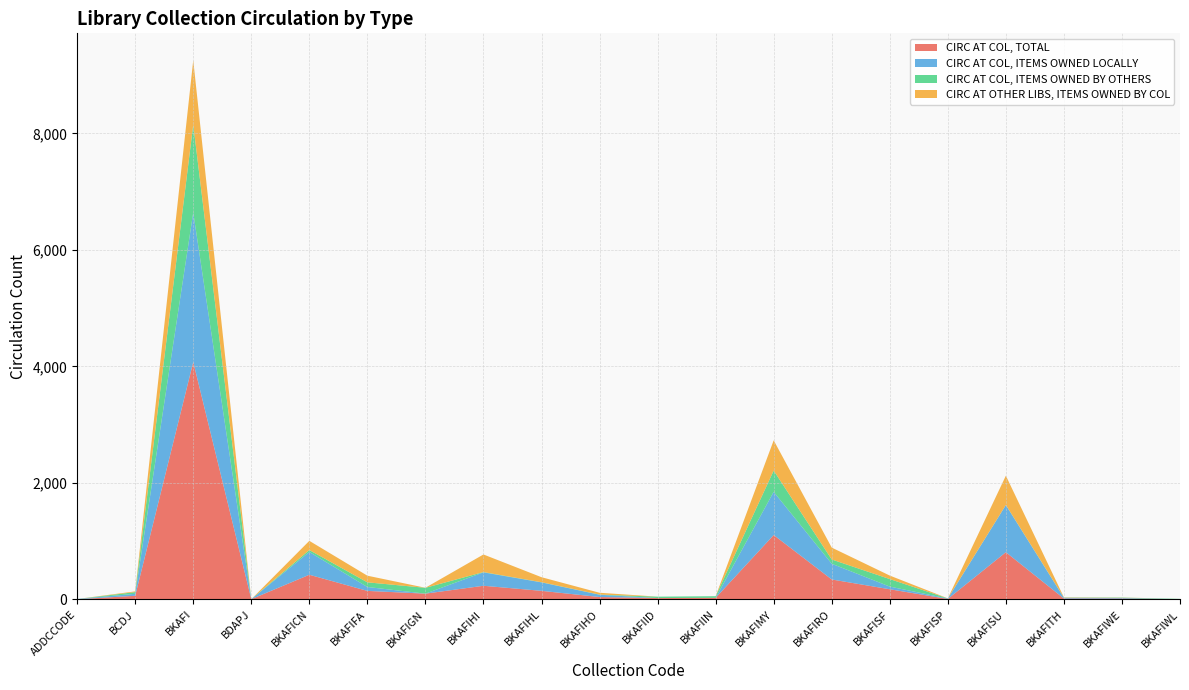

Reading left to right, what are all the values shown in this chart?

CIRC AT COL, TOTAL: ADDCCODE=4	BCDJ=63	BKAFI=4075	BDAPJ=5	BKAFICN=424	BKAFIFA=147	BKAFIGN=100	BKAFIHI=235	BKAFIHL=148	BKAFIHO=42	BKAFIID=24	BKAFIIN=28	BKAFIMY=1106	BKAFIRO=343	BKAFISF=175	BKAFISP=9	BKAFISU=811	BKAFITH=16	BKAFIWE=16	BKAFIWL=5
CIRC AT COL, ITEMS OWNED LOCALLY: ADDCCODE=4	BCDJ=34	BKAFI=2566	BDAPJ=0	BKAFICN=391	BKAFIFA=67	BKAFIGN=0	BKAFIHI=230	BKAFIHL=145	BKAFIHO=39	BKAFIID=0	BKAFIIN=0	BKAFIMY=741	BKAFIRO=270	BKAFISF=46	BKAFISP=7	BKAFISU=809	BKAFITH=12	BKAFIWE=9	BKAFIWL=0
CIRC AT COL, ITEMS OWNED BY OTHERS: ADDCCODE=0	BCDJ=29	BKAFI=1509	BDAPJ=0	BKAFICN=33	BKAFIFA=80	BKAFIGN=100	BKAFIHI=5	BKAFIHL=3	BKAFIHO=3	BKAFIID=24	BKAFIIN=28	BKAFIMY=365	BKAFIRO=73	BKAFISF=129	BKAFISP=2	BKAFISU=2	BKAFITH=4	BKAFIWE=7	BKAFIWL=5
CIRC AT OTHER LIBS, ITEMS OWNED BY COL: ADDCCODE=0	BCDJ=13	BKAFI=1103	BDAPJ=0	BKAFICN=158	BKAFIFA=114	BKAFIGN=1	BKAFIHI=302	BKAFIHL=86	BKAFIHO=31	BKAFIID=0	BKAFIIN=0	BKAFIMY=519	BKAFIRO=204	BKAFISF=60	BKAFISP=1	BKAFISU=502	BKAFITH=5	BKAFIWE=2	BKAFIWL=0